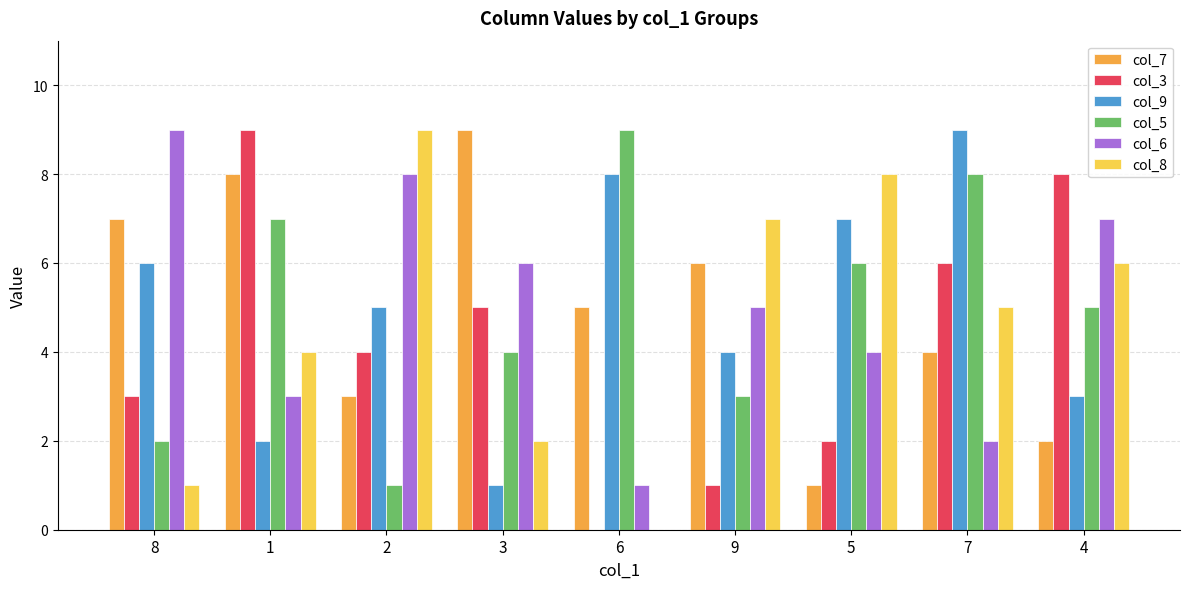

Is the value of col_8 at 5 greater than the value of col_9 at 1?

Yes